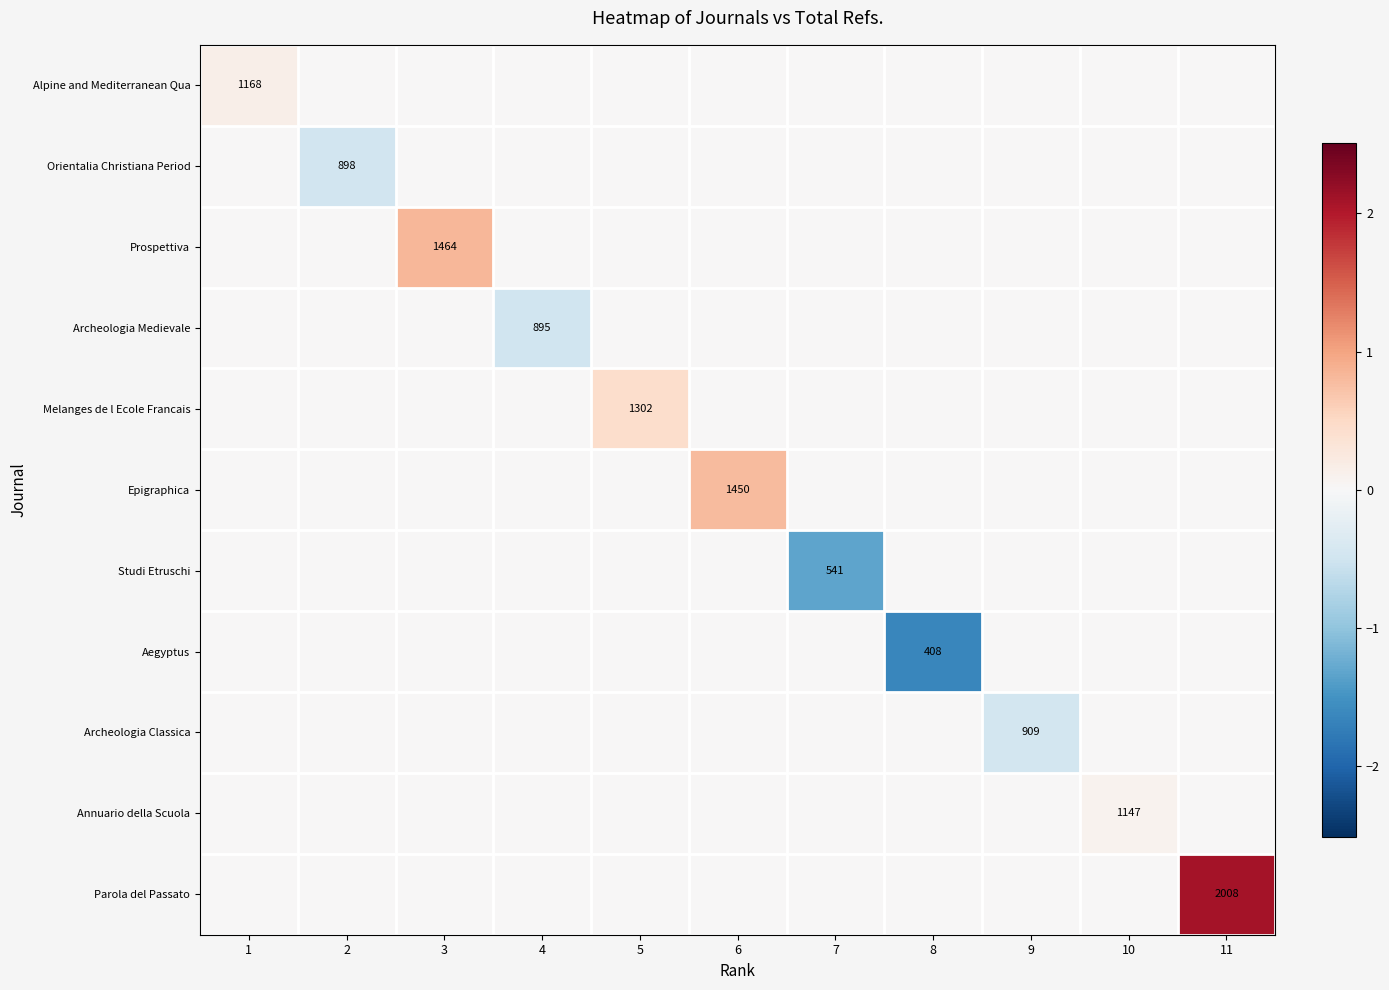

Is it true that Studi Etruschi equals 541 at 7?

True